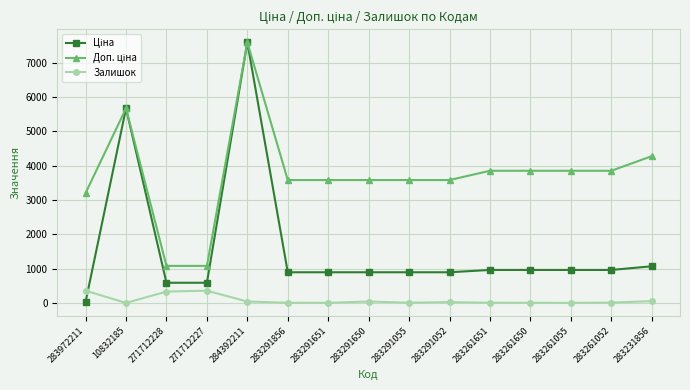

What is the greatest value displayed?

7596.5